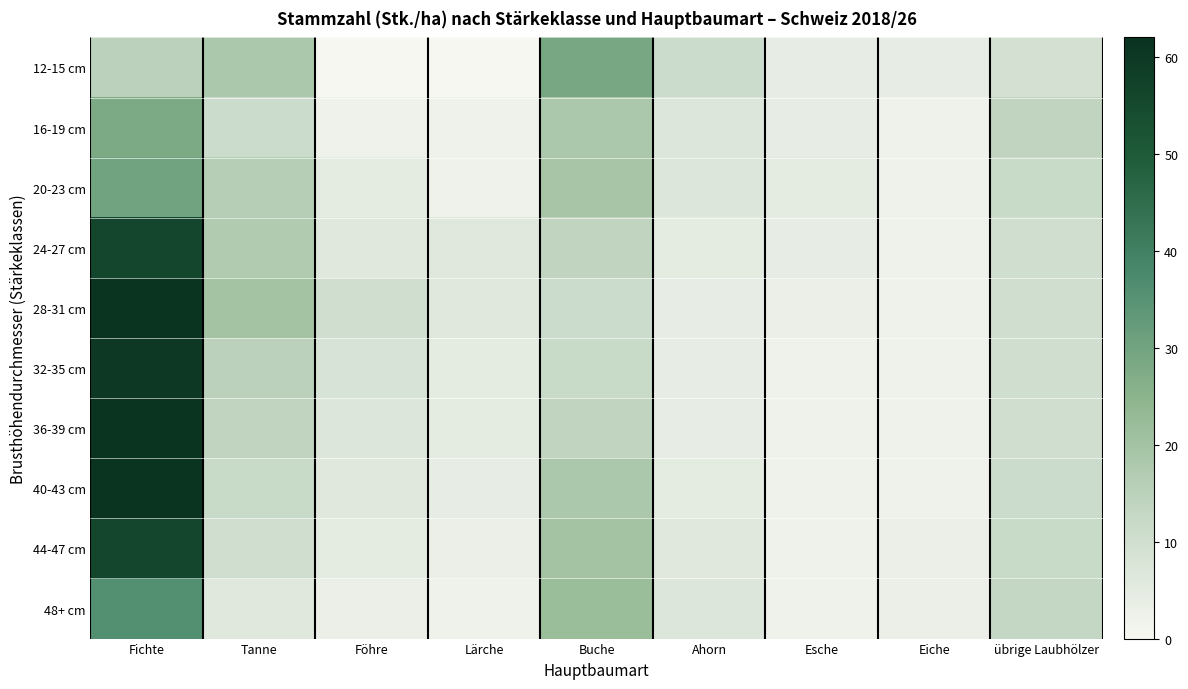

How many distinct data groups are displayed?

10